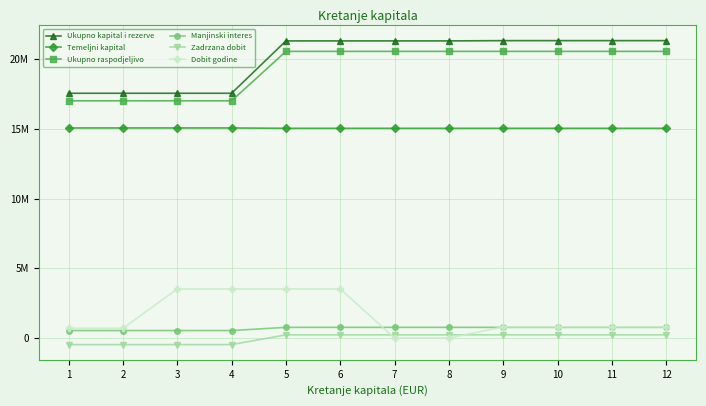

Which has a higher value, 12 or 8?

12